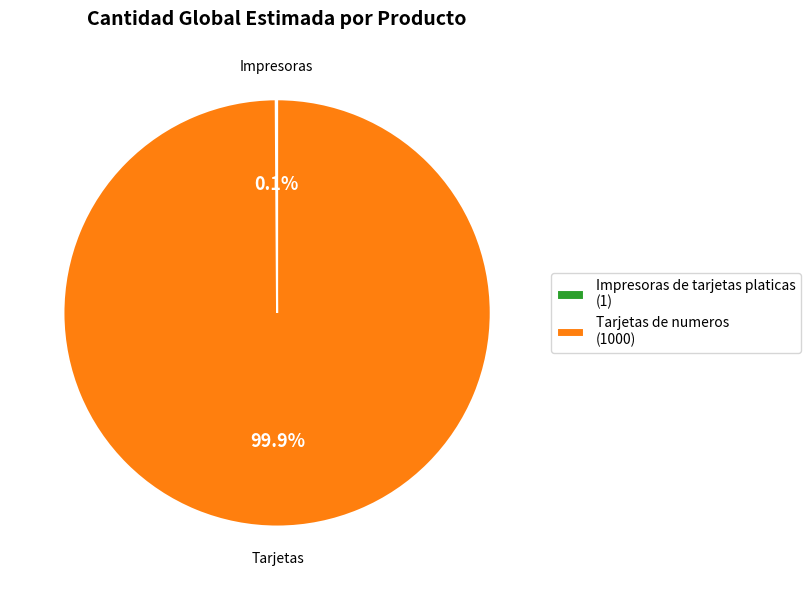

Does Tarjetas de numeros (1000) represent more than half of the total?

Yes